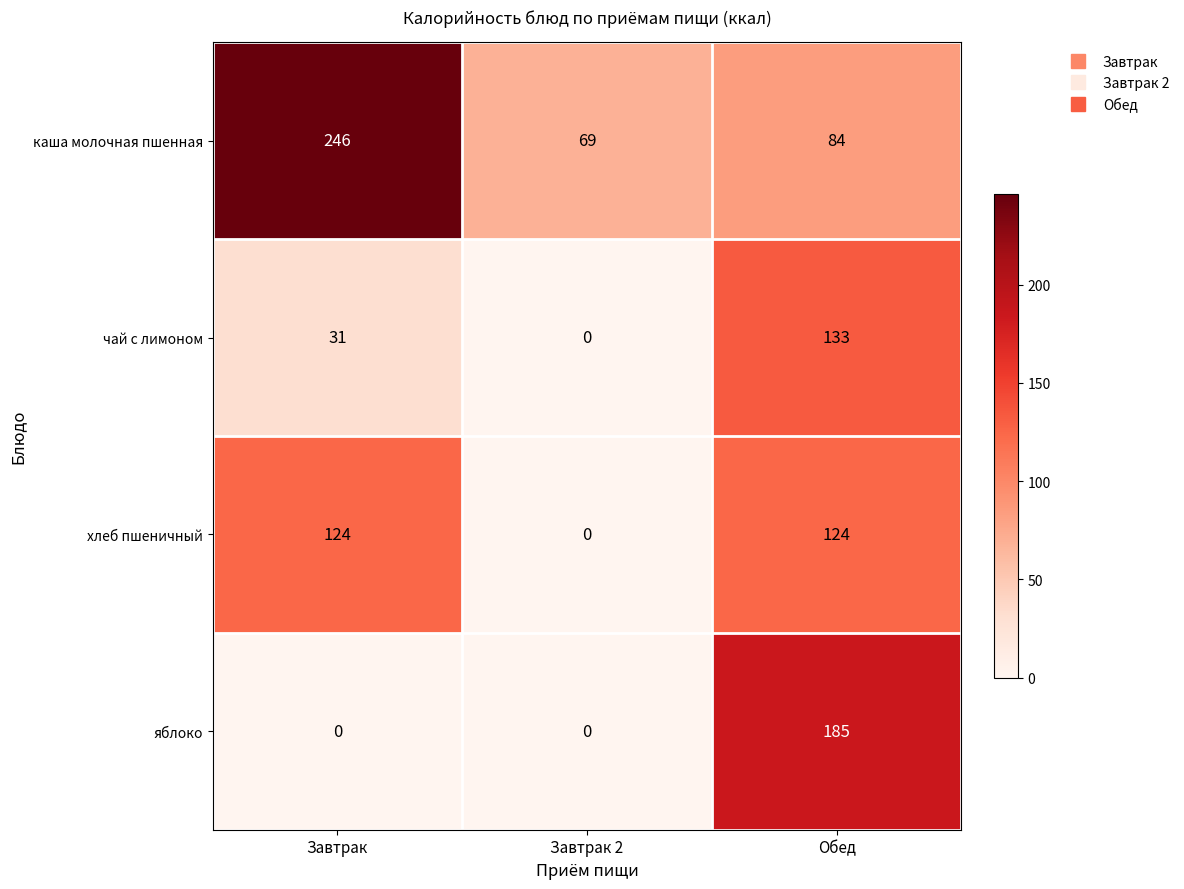

What is the spread (max minus min) of values at Обед?

101